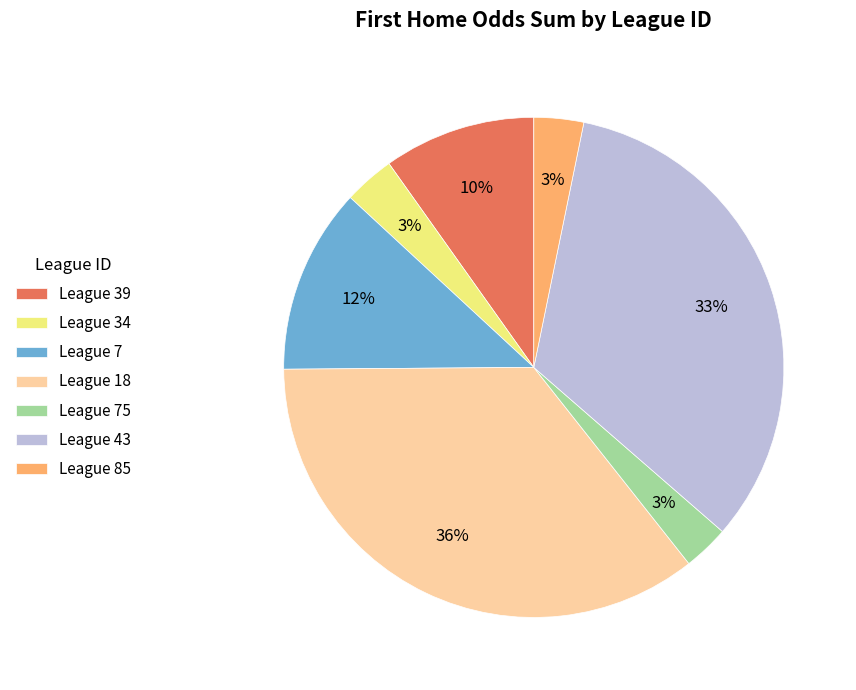

Is it true that League 18 is 48% of the pie?

False